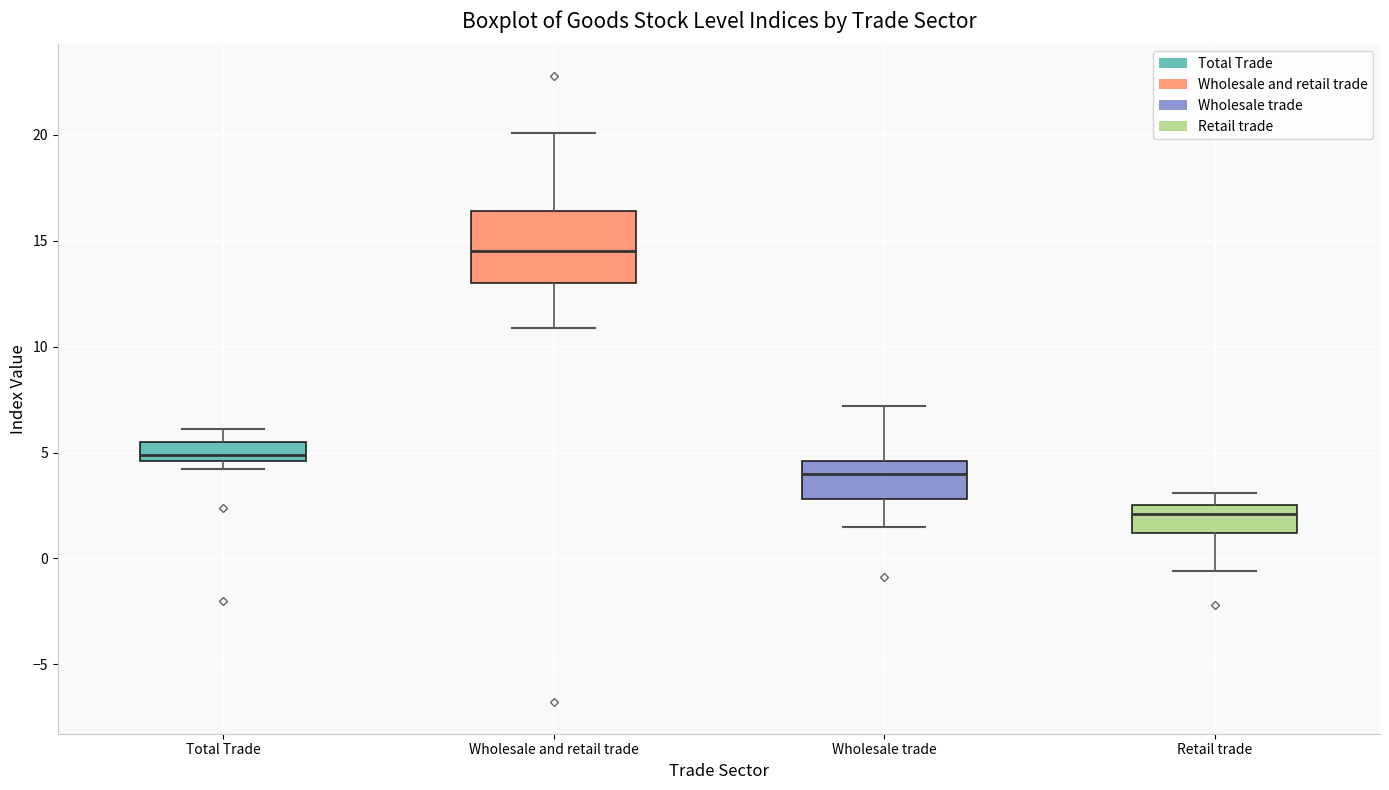

Where does the upper whisker of the box for Wholesale and retail trade end on the y-axis? The values are not printed on the chart, so give them approximately, as read against the axis.

20.0